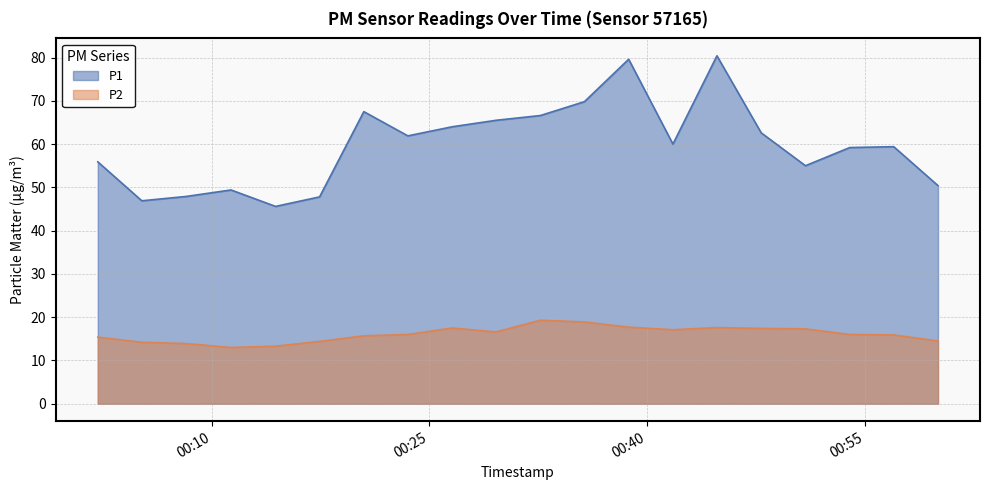

At 2022-11-20T00:05:11, list the series in order from largest to smallest.

P1, P2